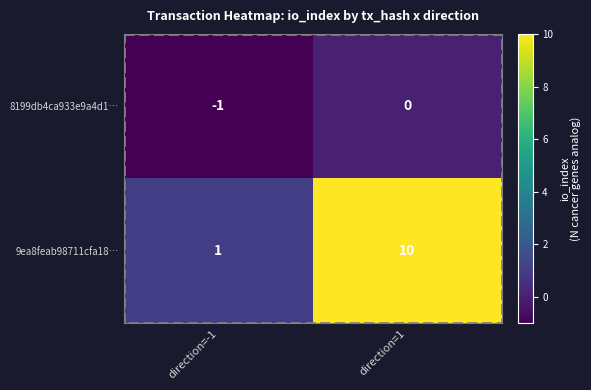

Between direction=-1 and direction=1, which series saw the biggest shift?

9ea8feab98711cfa18…